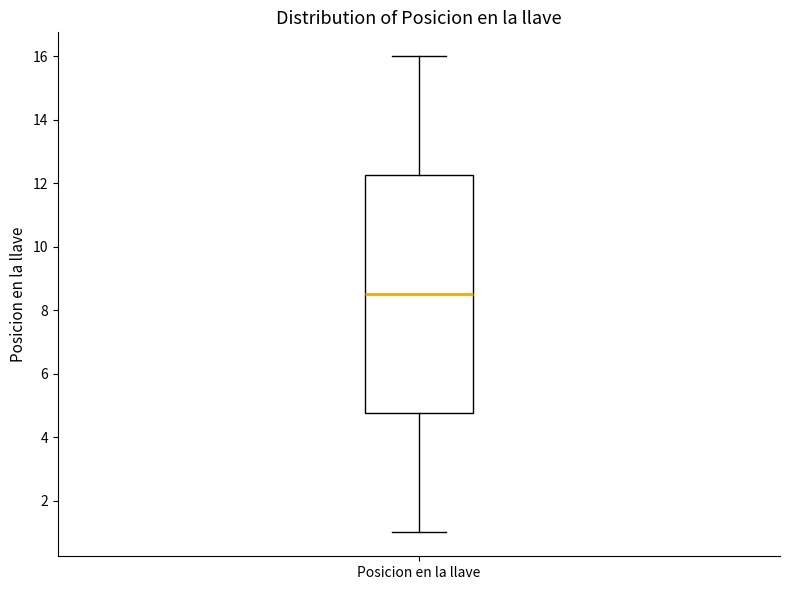

Where does the median line of the box for Posicion en la llave sit on the y-axis? The values are not printed on the chart, so give them approximately, as read against the axis.

8.6